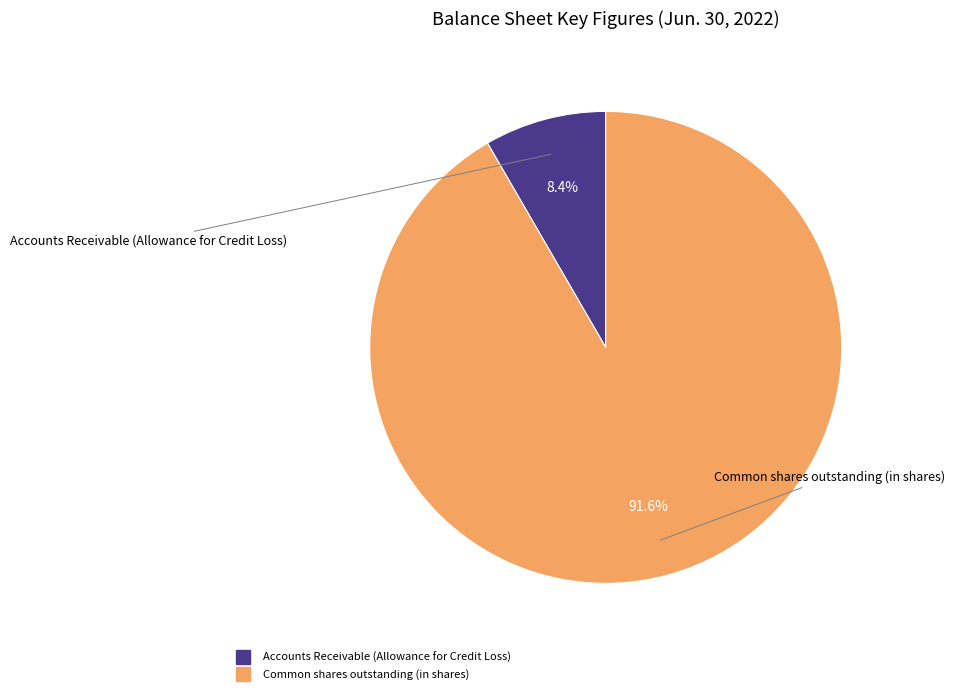

What is the largest slice in the pie chart?

Common shares outstanding (in shares)